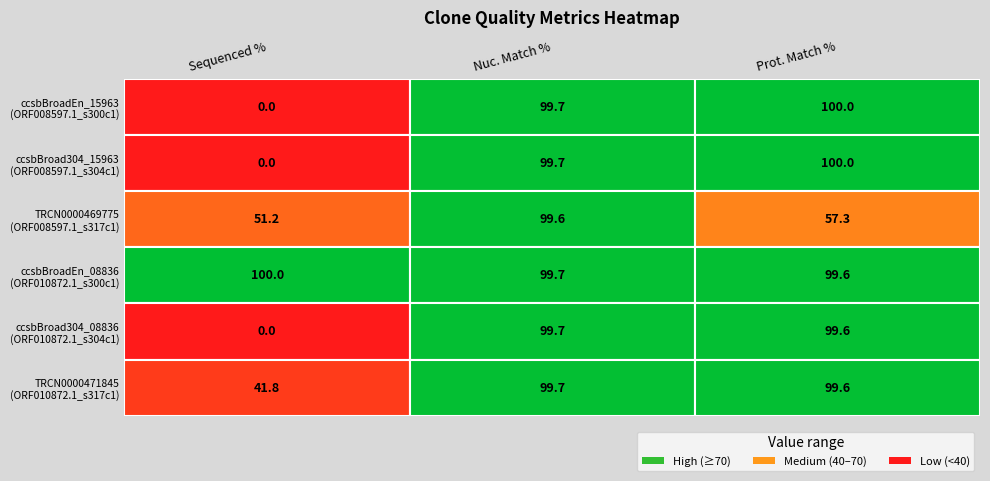

At which label is ccsbBroad304_15963 closest to 50?

Nuc. Match %